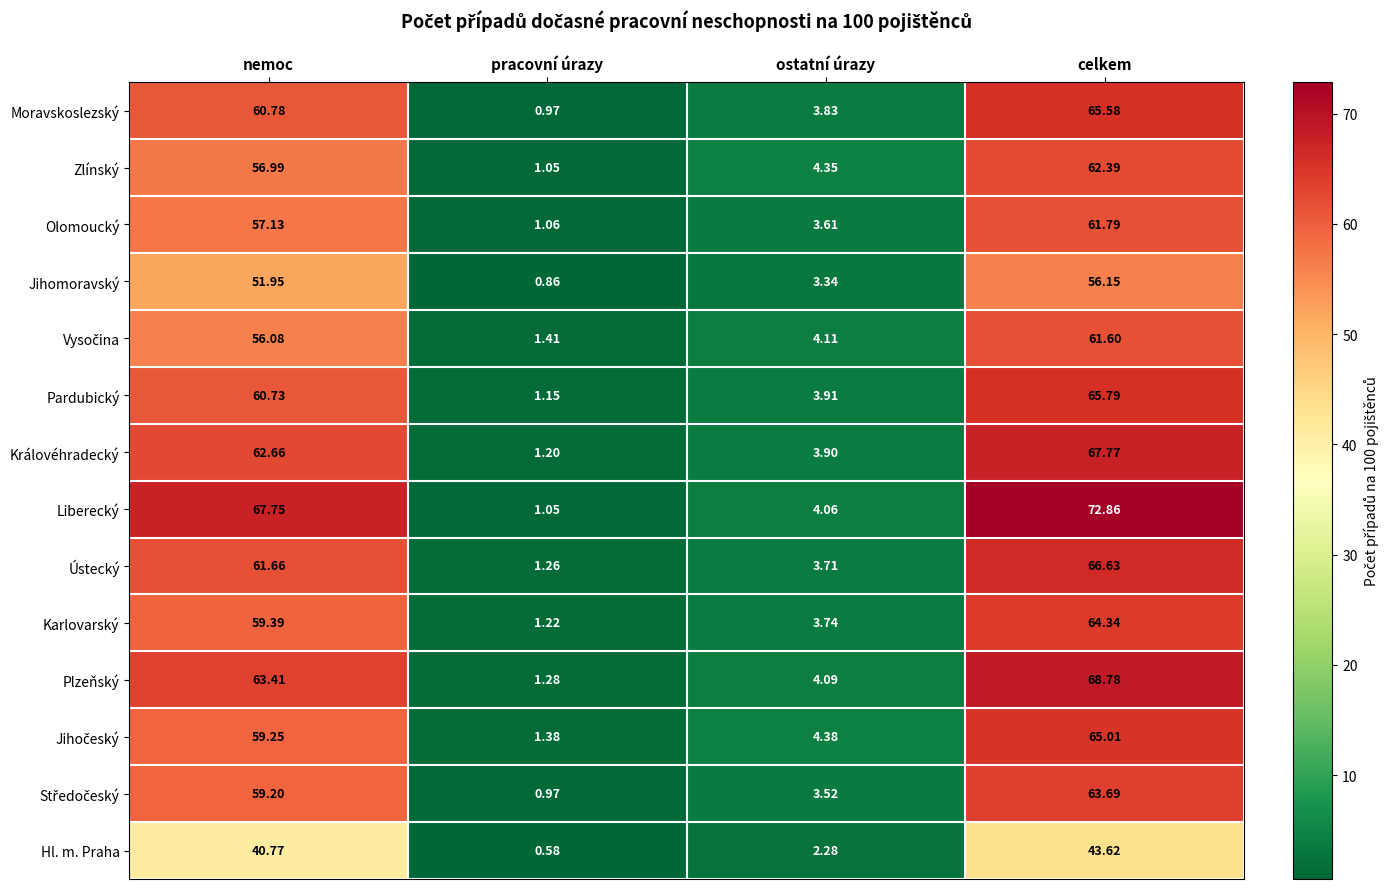

Where is Plzeňský nearest to the value 35?

nemoc